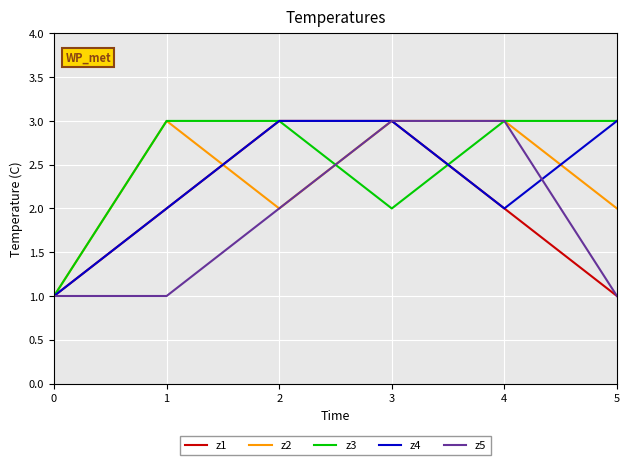

What is the difference between the z1 values at 1 and 3?

1